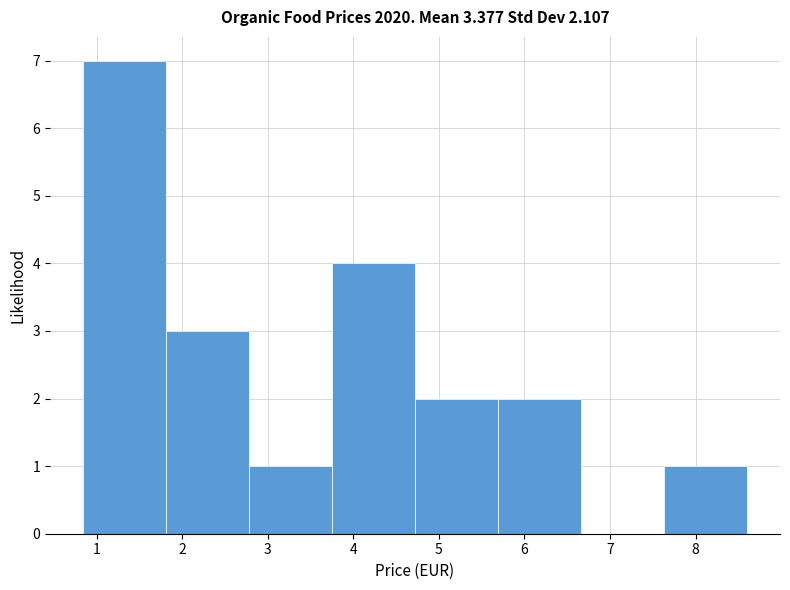

Which range on the x-axis has the tallest bar?

0.84 to 1.81